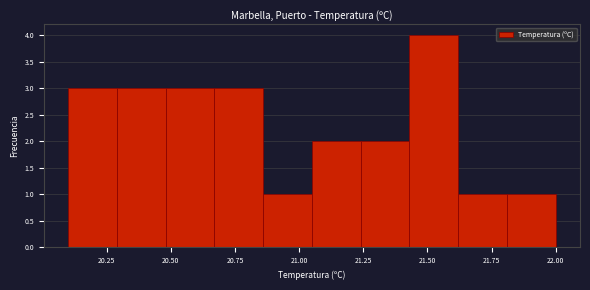

Around what value on the x-axis is the tallest bar? Give the approximate position of its centre, as read against the axis.

21.55